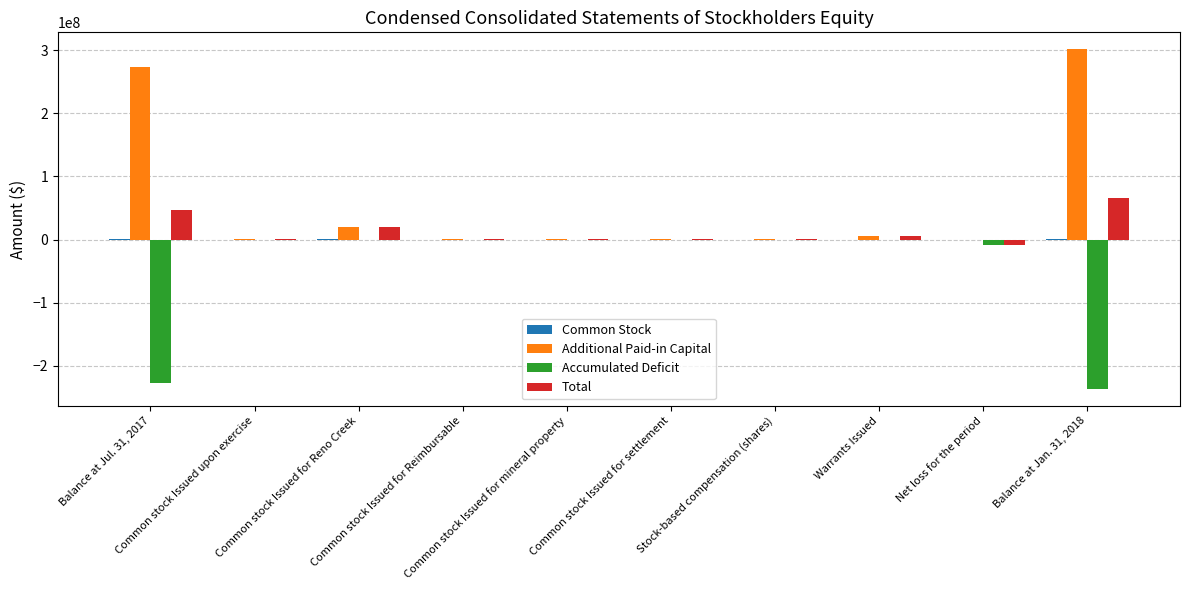

Which series has the largest total across all categories?

Additional Paid-in Capital